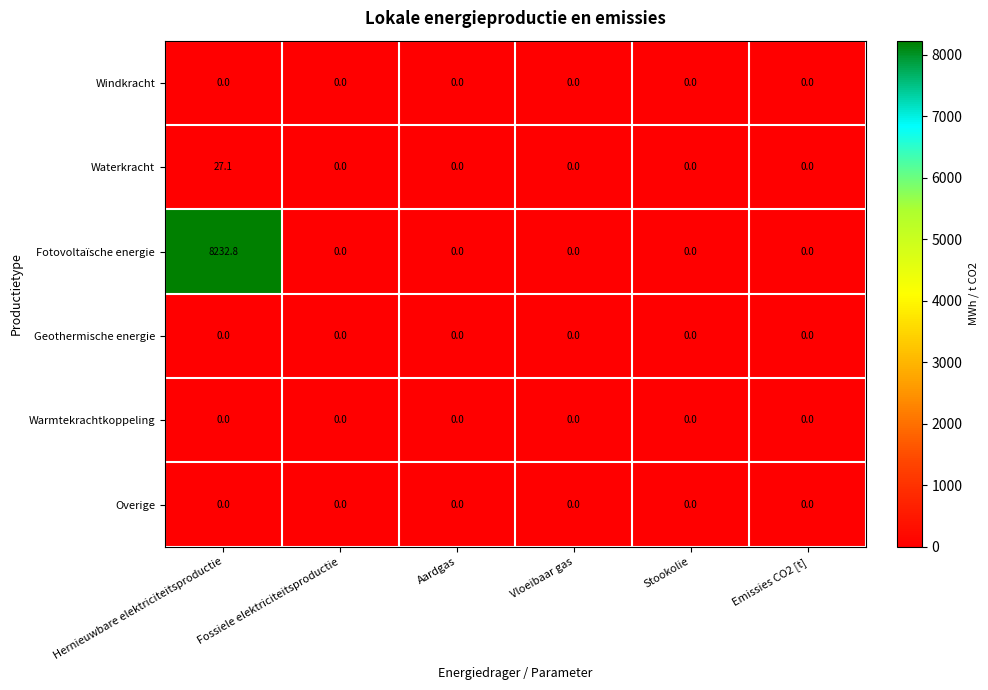

At which label does Waterkracht reach its peak?

Hernieuwbare elektriciteitsproductie